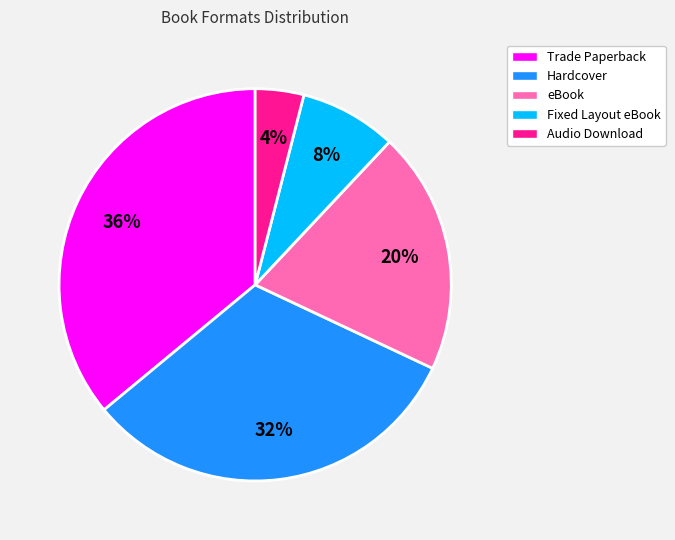

What is the largest slice in the pie chart?

Trade Paperback